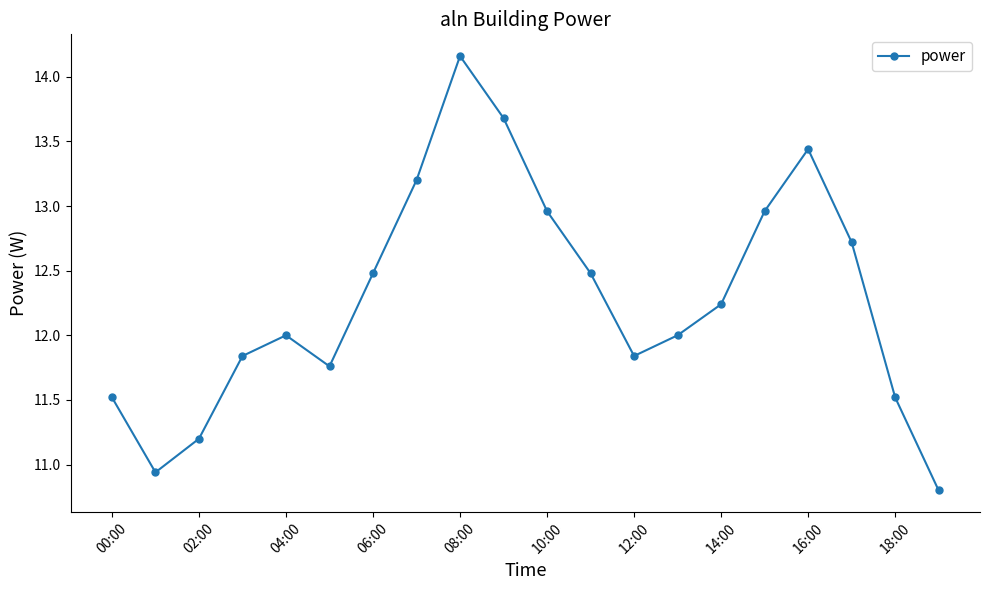

Does the chart display data point markers on the line(s)?

Yes